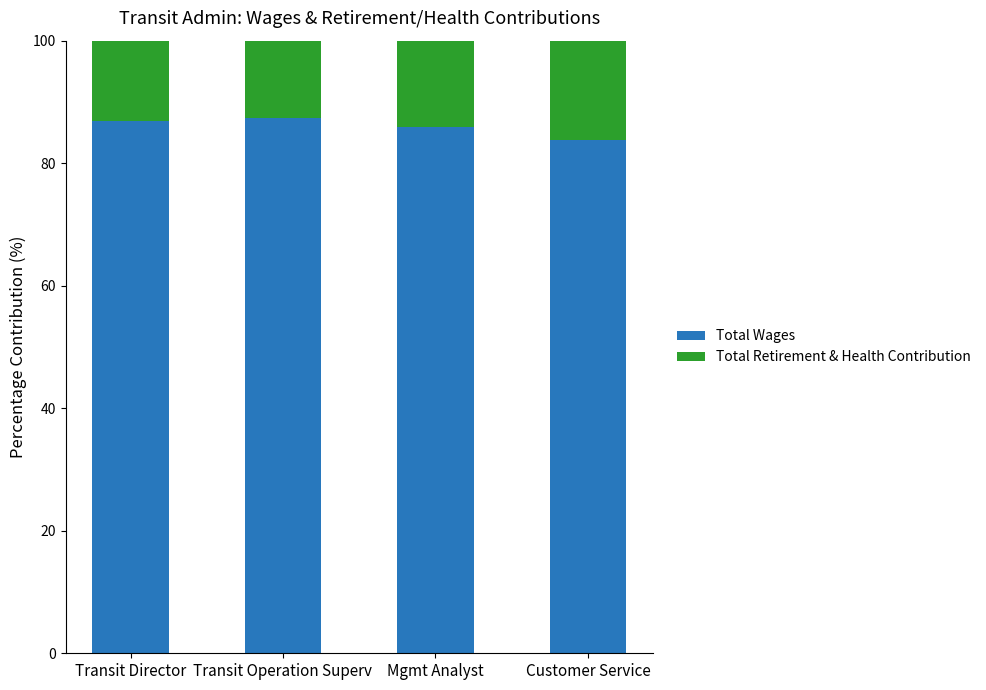

True or false: Total Wages has a value of 137.9 at Customer Service.

False